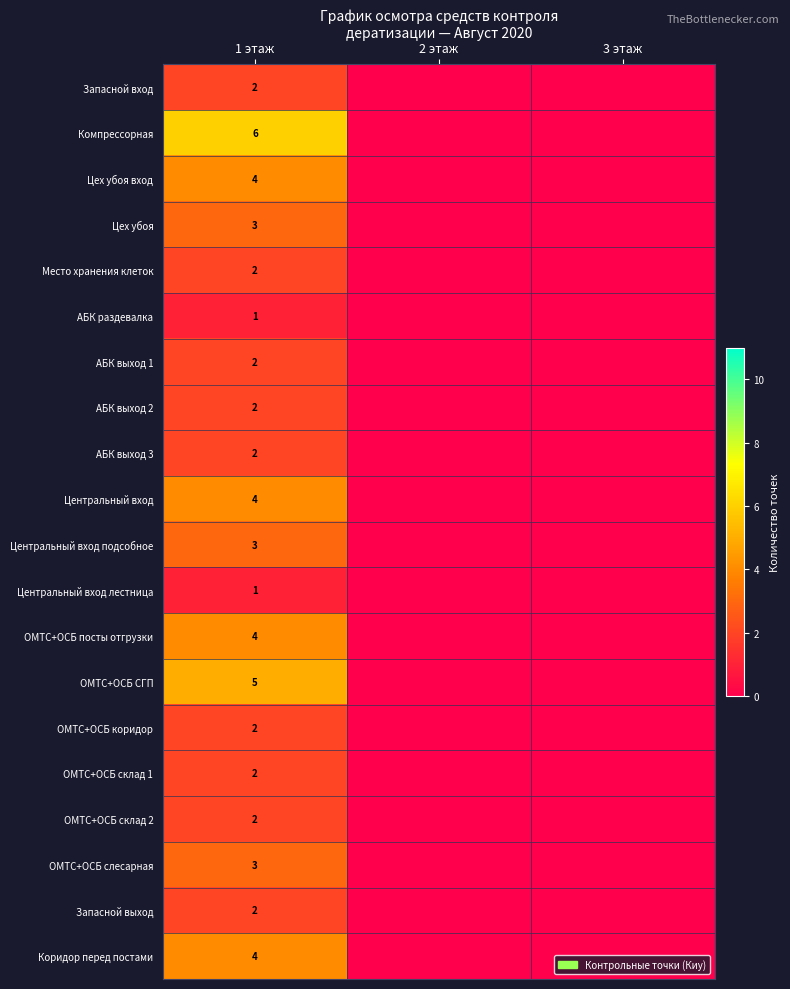

What is the greatest value displayed?

6